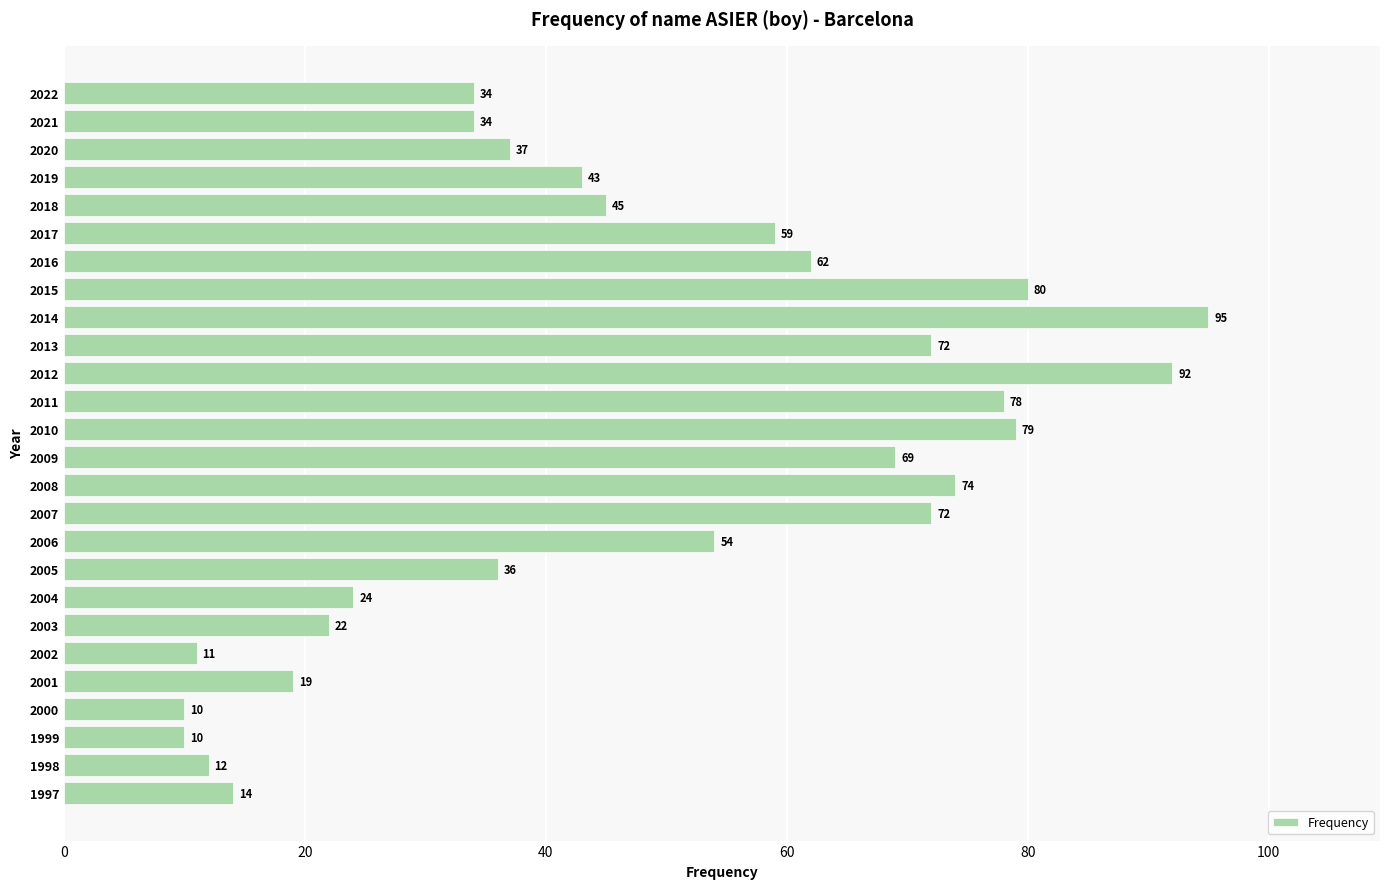

What is the minimum value shown in the chart?

10